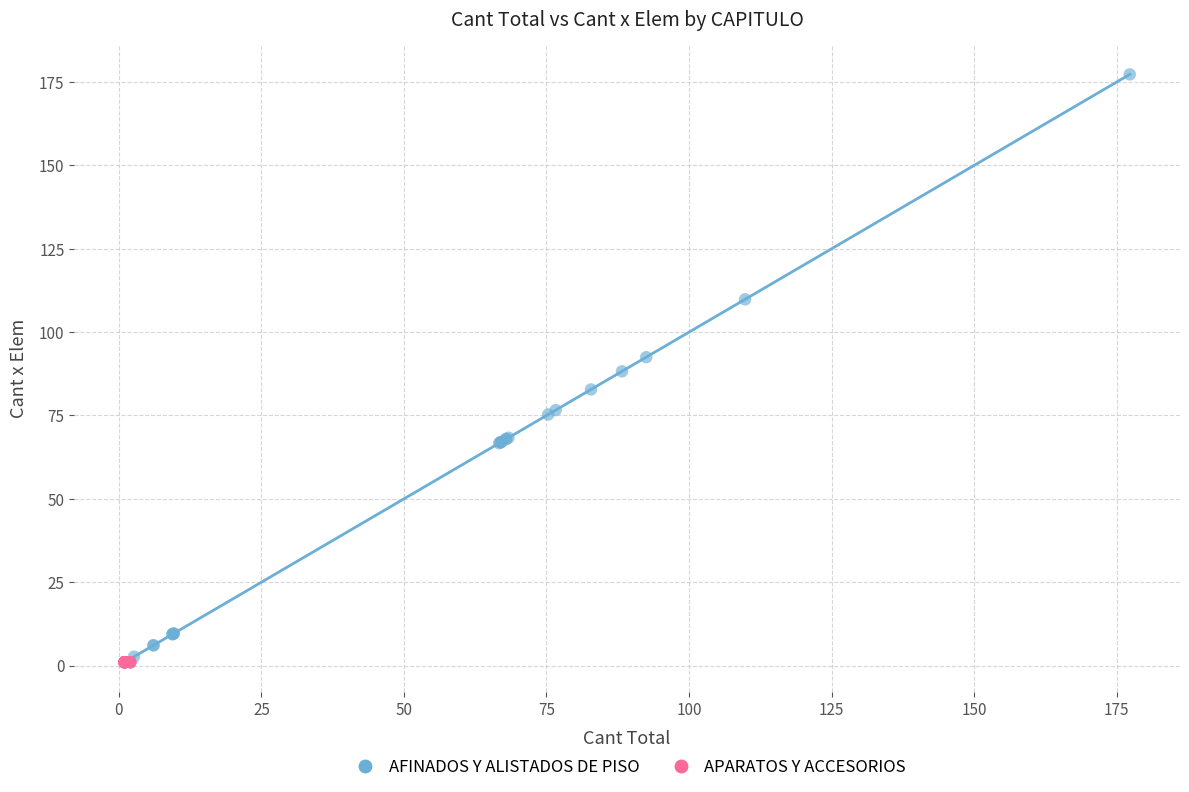

Which series contains the highest Y value?

AFINADOS Y ALISTADOS DE PISO